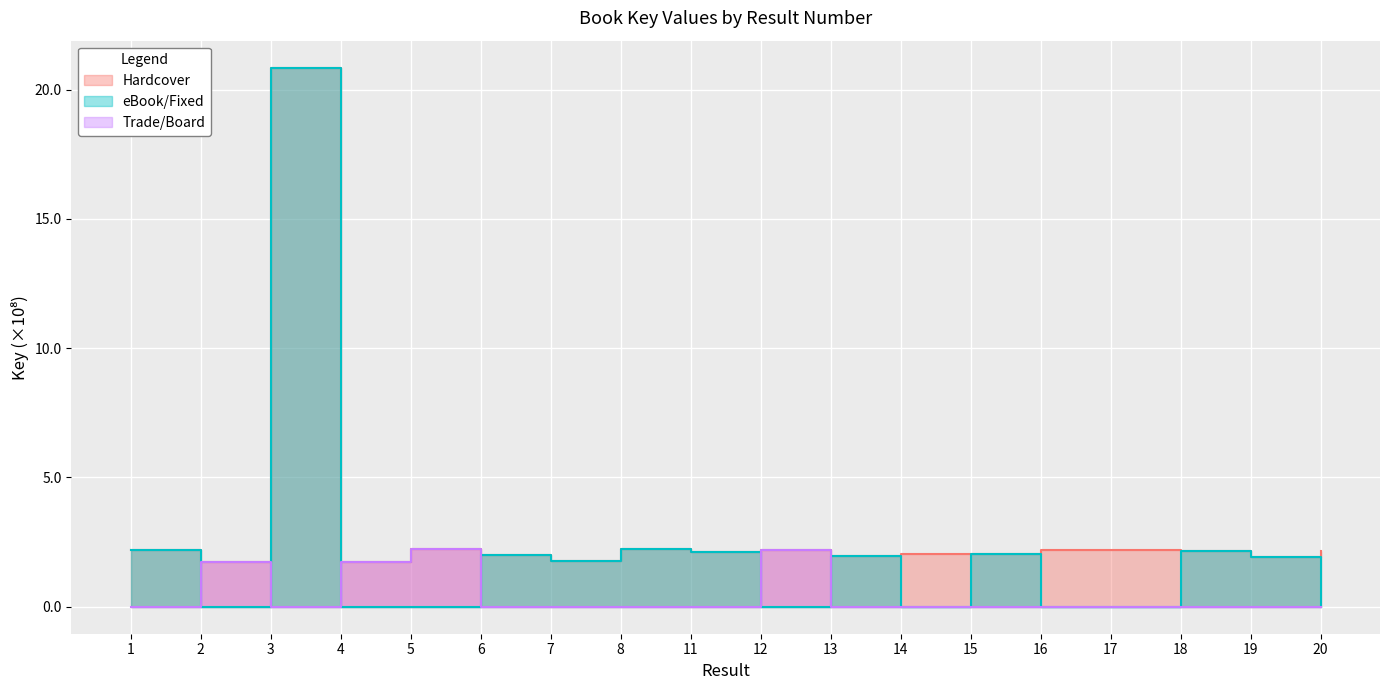

True or false: Hardcover and eBook/Fixed intersect in this chart.

False